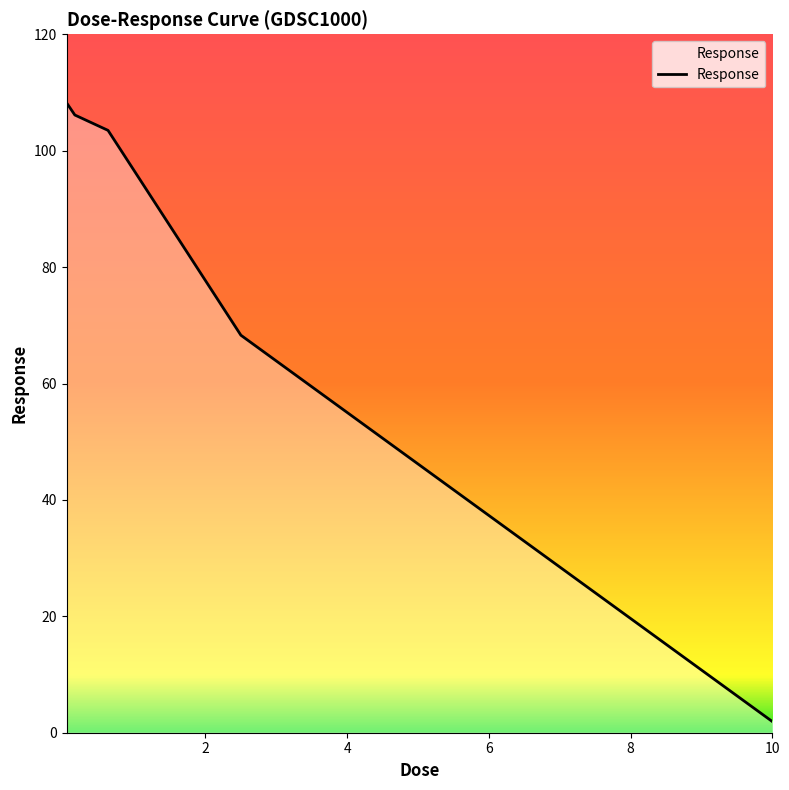

What is the sum of all values?

388.1